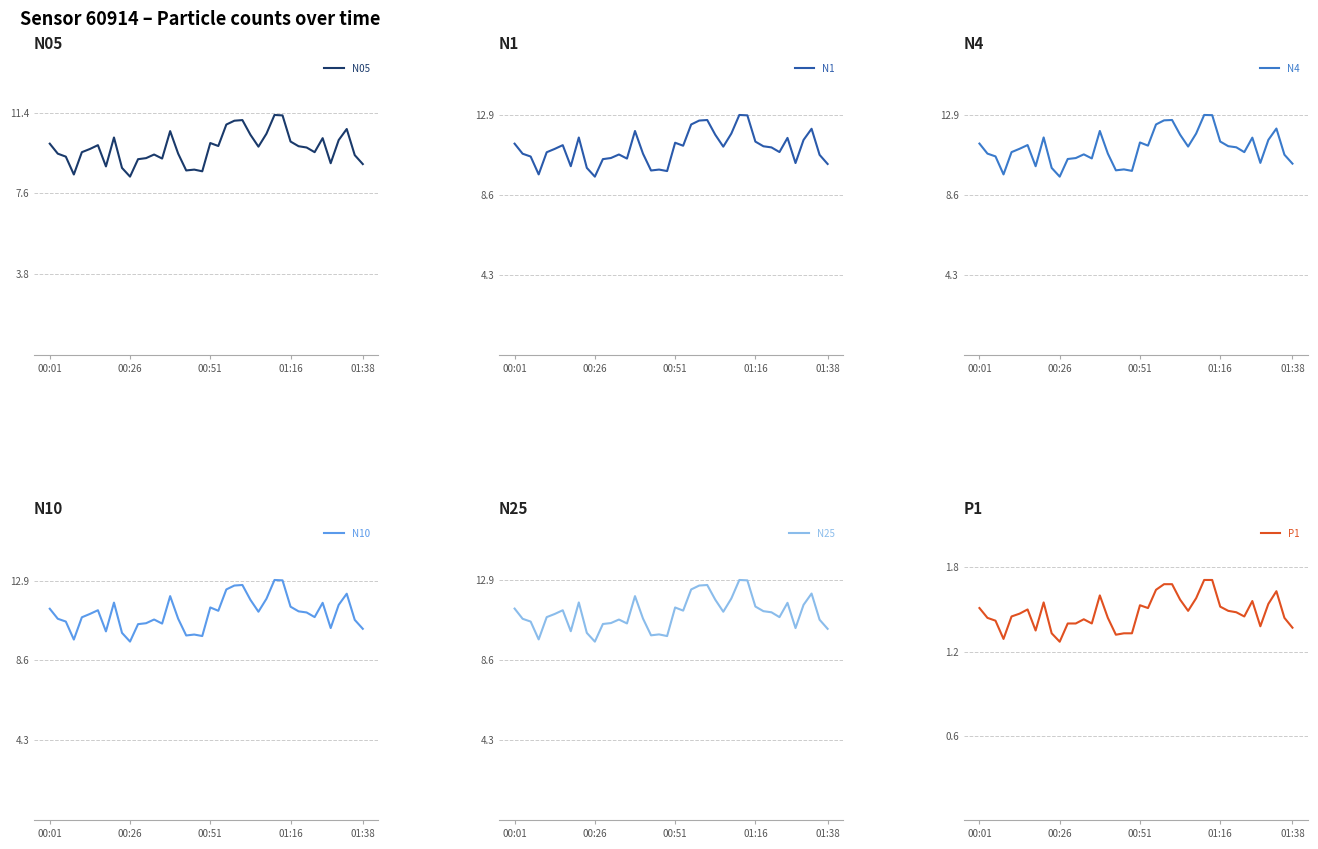

What is the highest value of the N05 series?

11.3